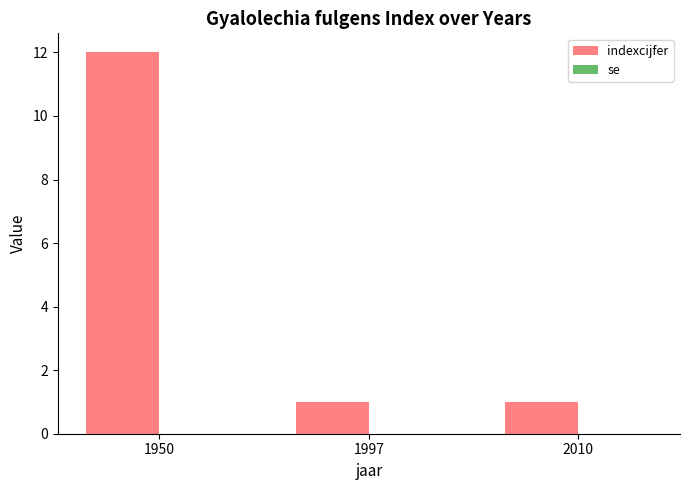

What is the ratio of the value at 2010 to the value at 1997?

1.0